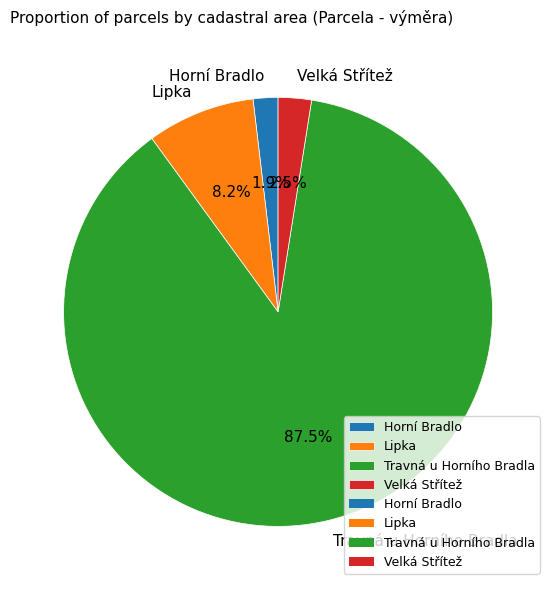

To the nearest percent, what portion does Horní Bradlo represent?

2%